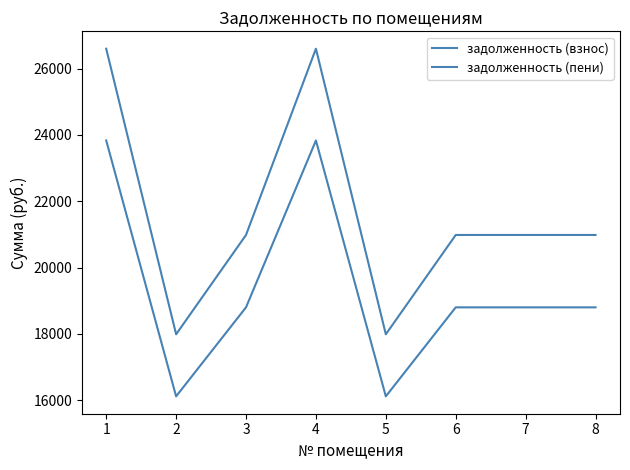

How many series are shown in this chart?

2